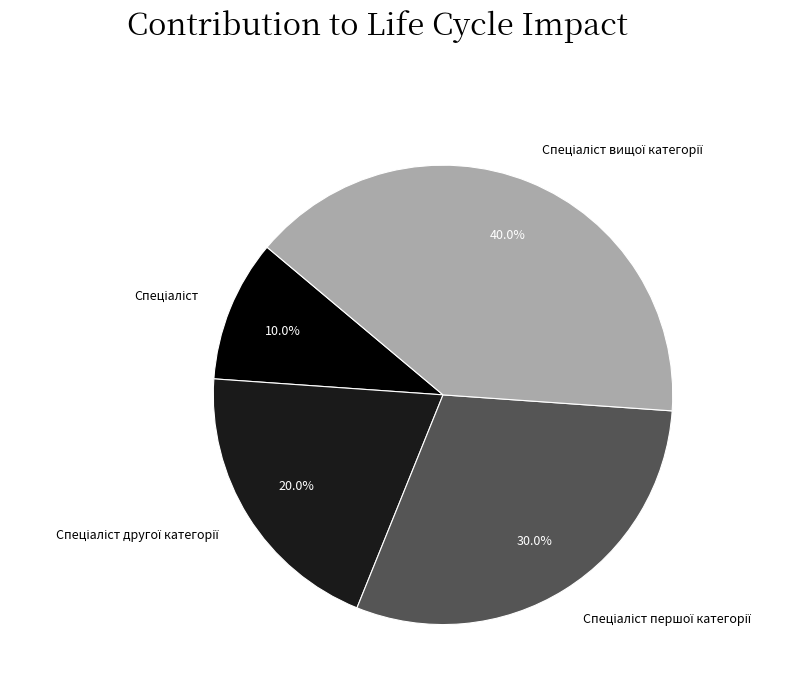

Count the number of slices in the pie.

4